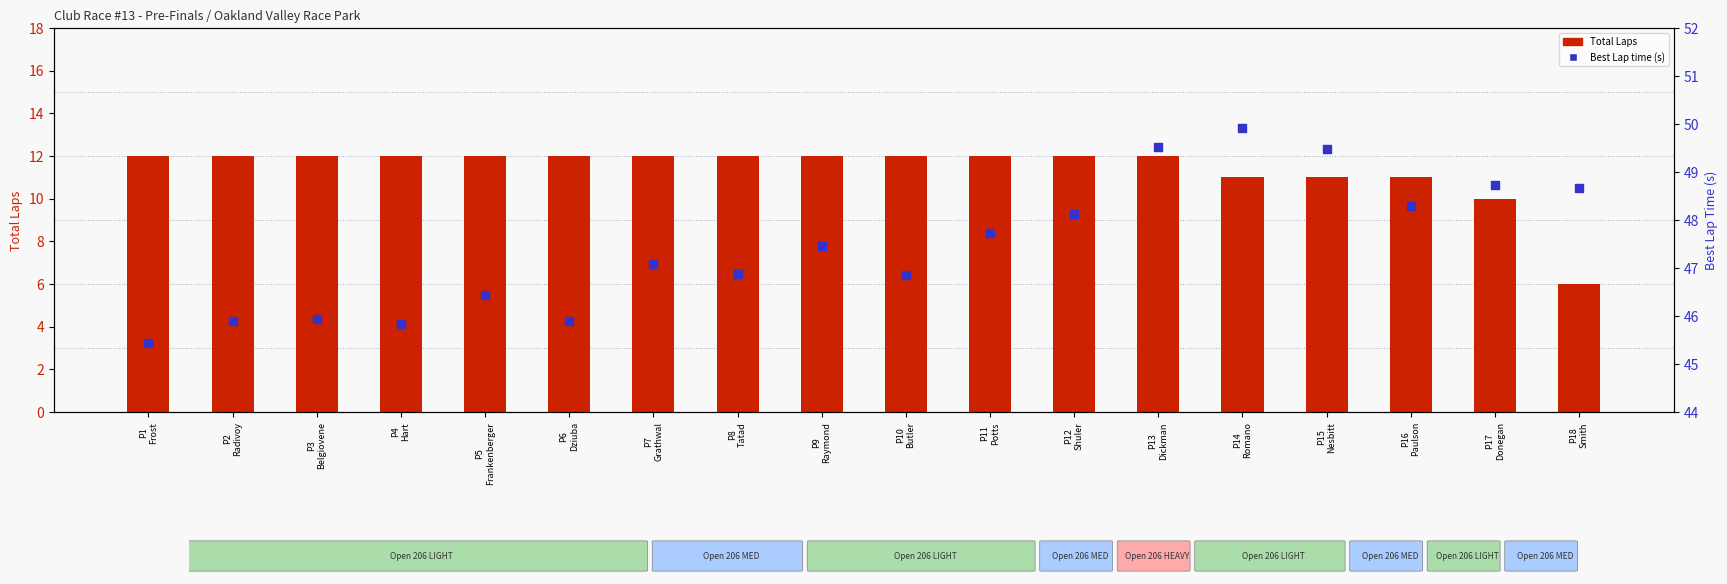

At which category is the sum across all series the highest?

P13
Dickman